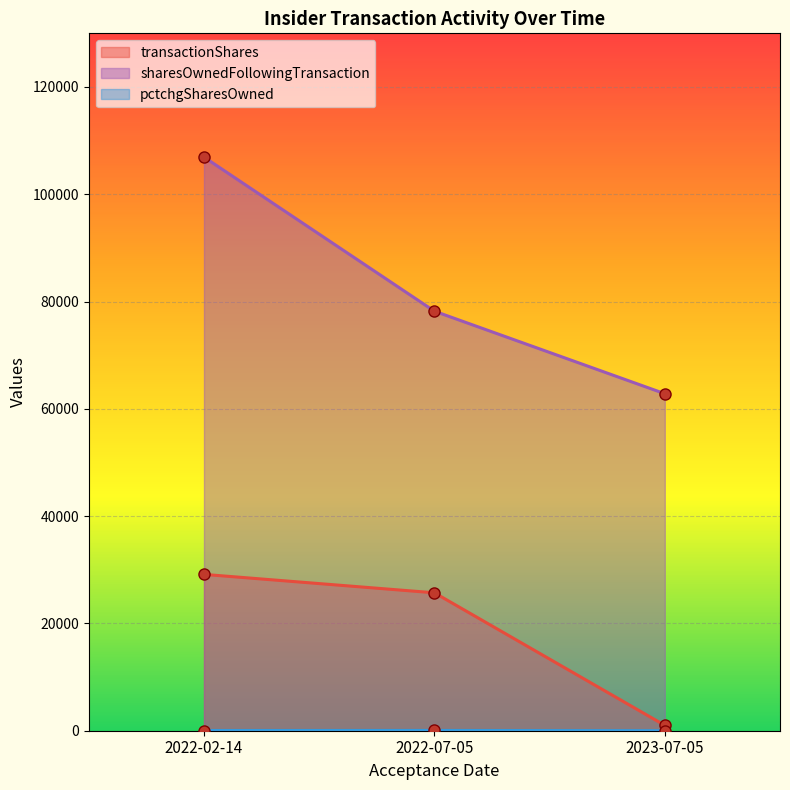

What is the smallest value displayed?

2